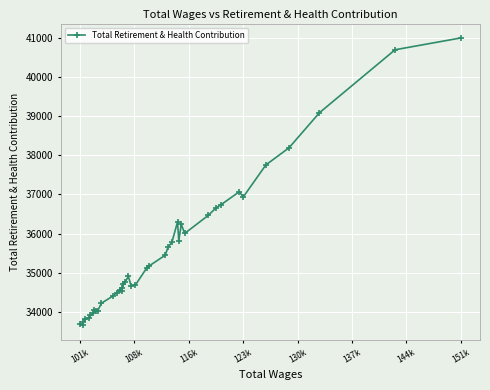

What is the value of the 39th point from the left?

40706